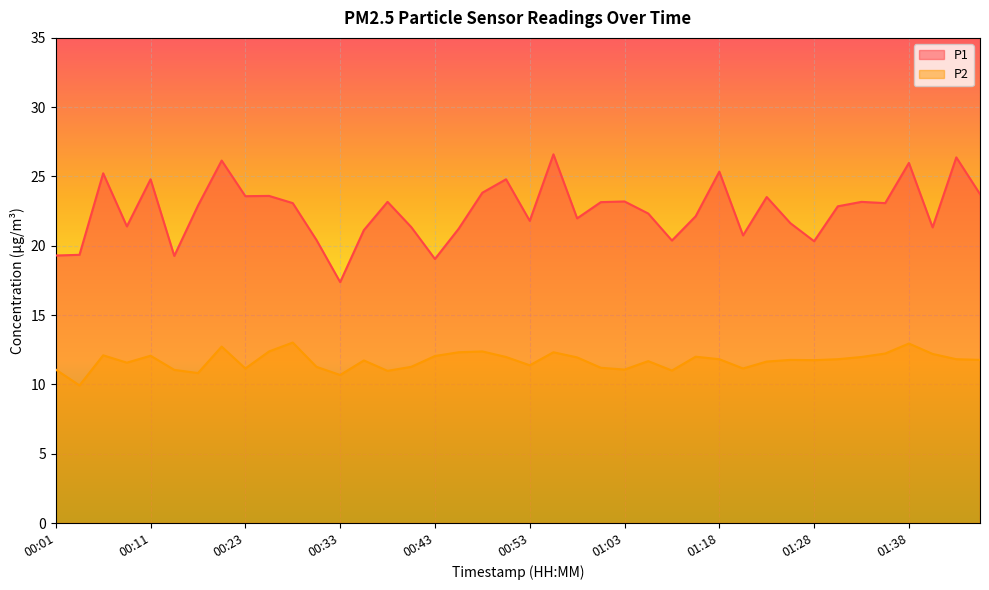

What is the minimum value shown in the chart?

9.9